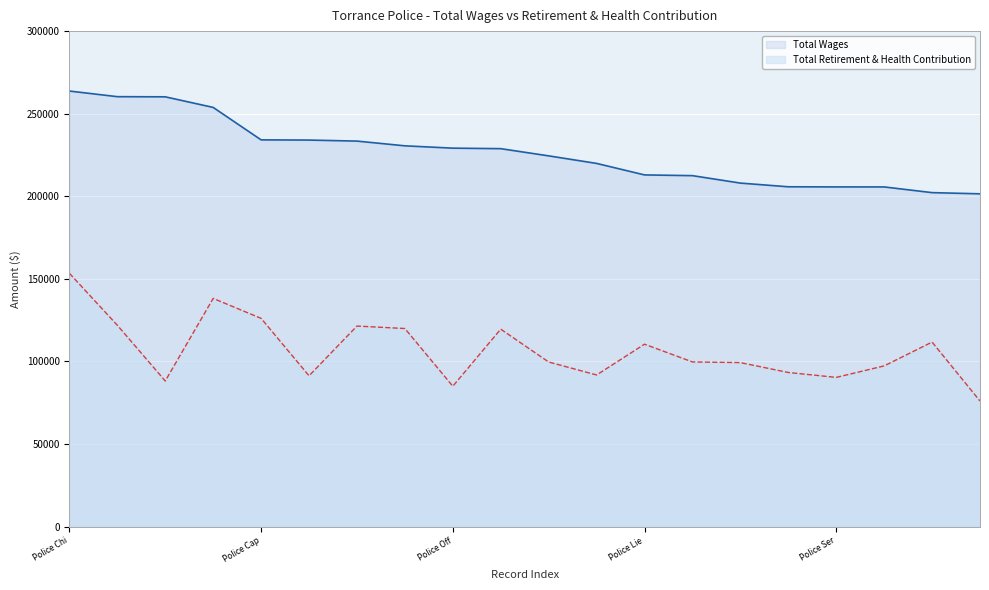

True or false: Total Wages and Total Retirement & Health Contribution intersect in this chart.

False